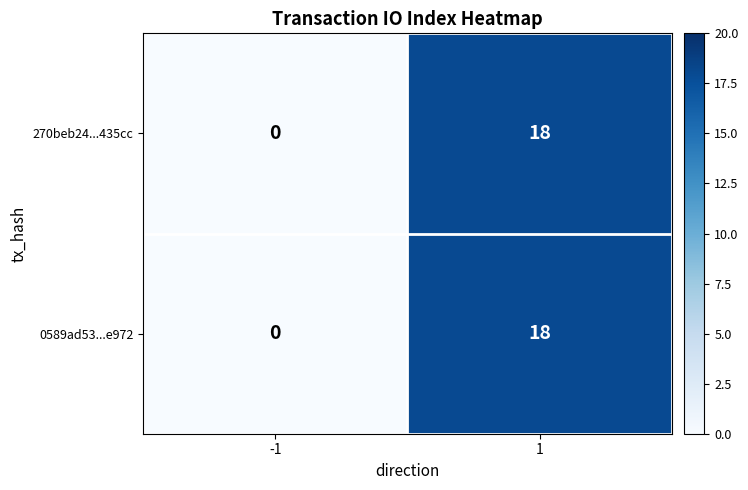

List the labels in order of 270beb24...435cc value, largest first.

1, -1